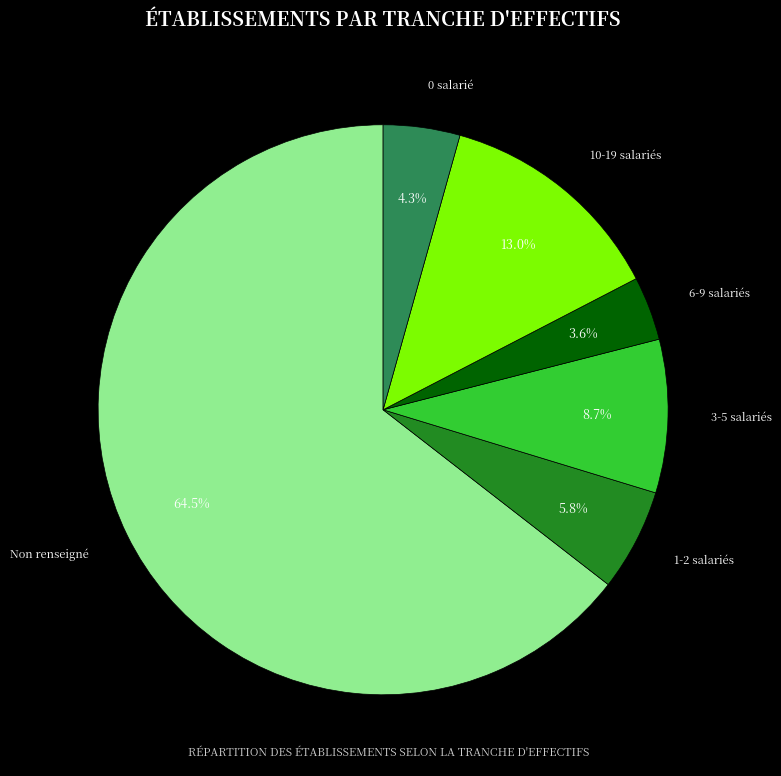

Which category accounts for the majority?

Non renseigné